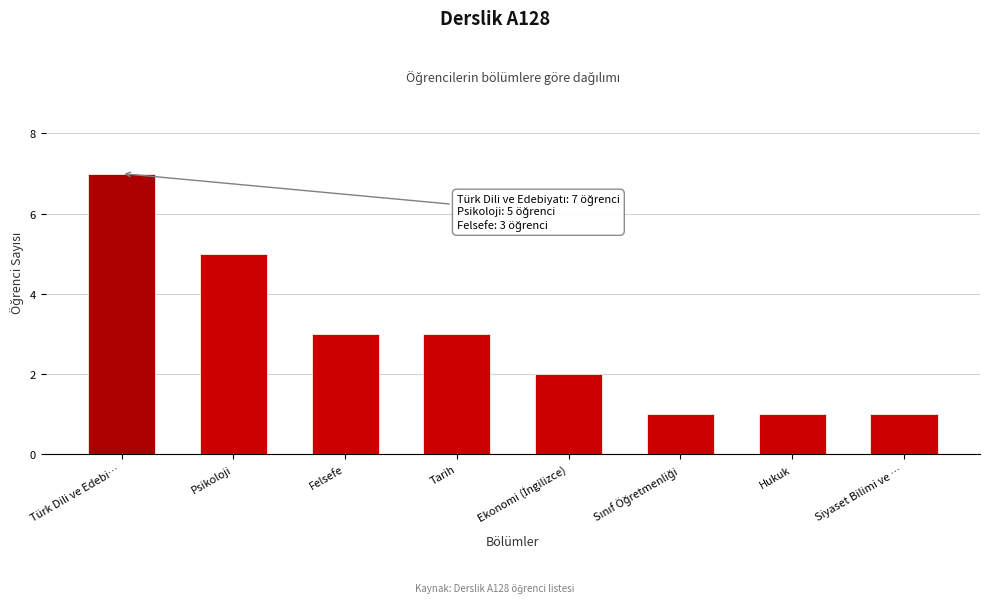

Reading right to left, what are all the values shown in this chart?

1	1	1	2	3	3	5	7